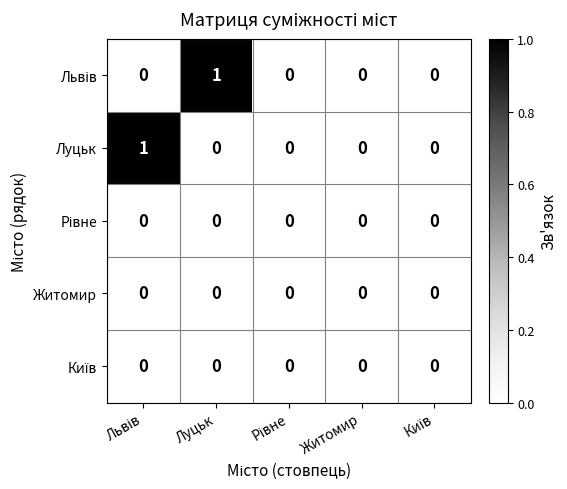

True or false: Луцьк has a value of 0 at Житомир.

True